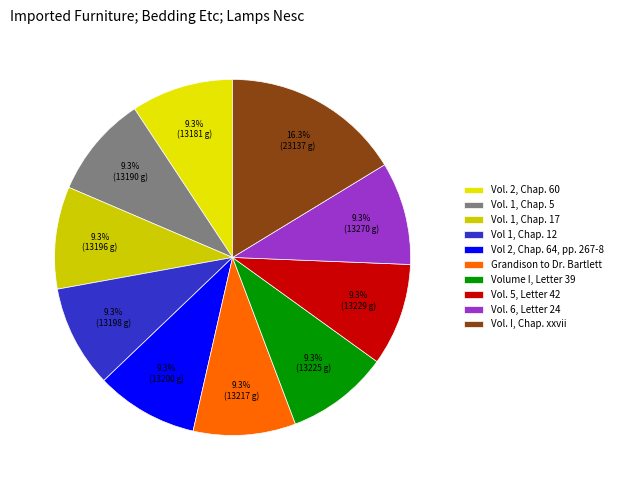

Is there any slice that represents more than half of the pie?

No